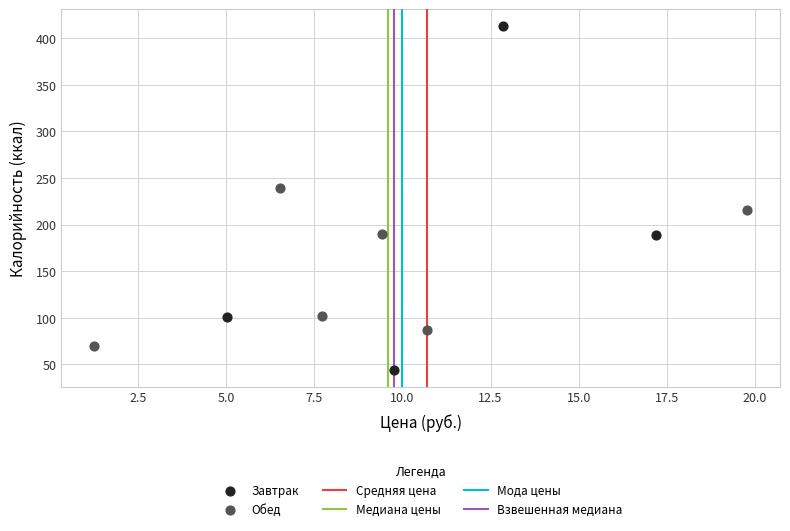

Which series reaches the maximum Y coordinate?

Завтрак